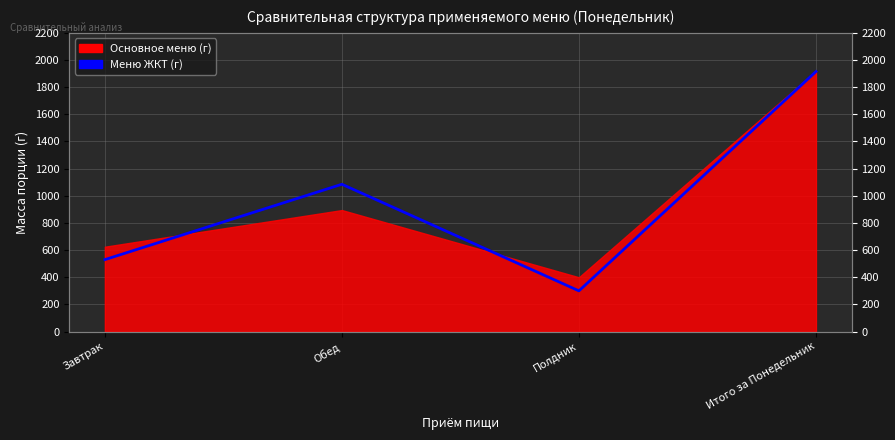

What is the value of the 4th point from the left?

1915